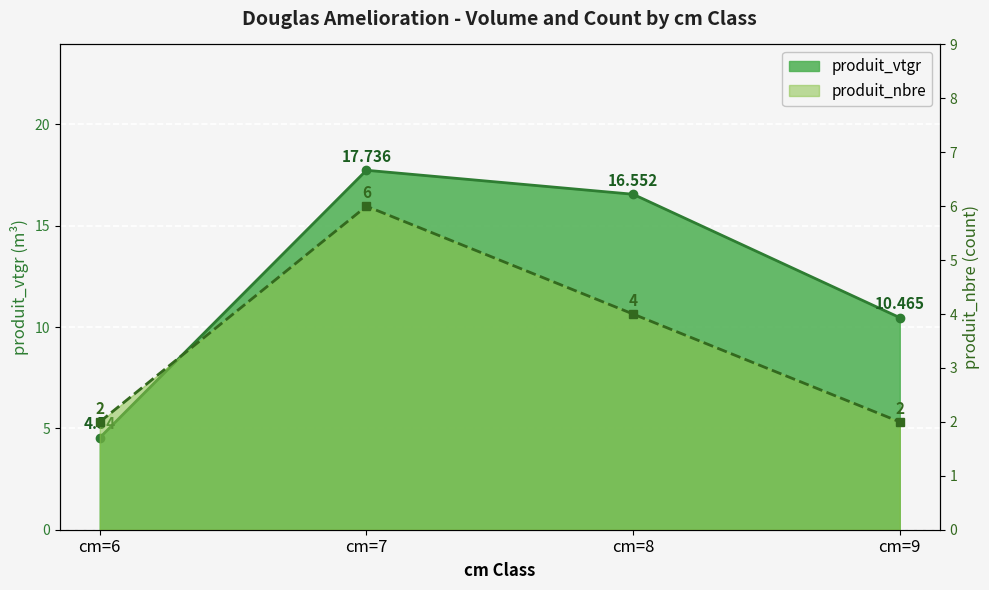

True or false: produit_nbre has a value of 2.0 at cm=6.

True